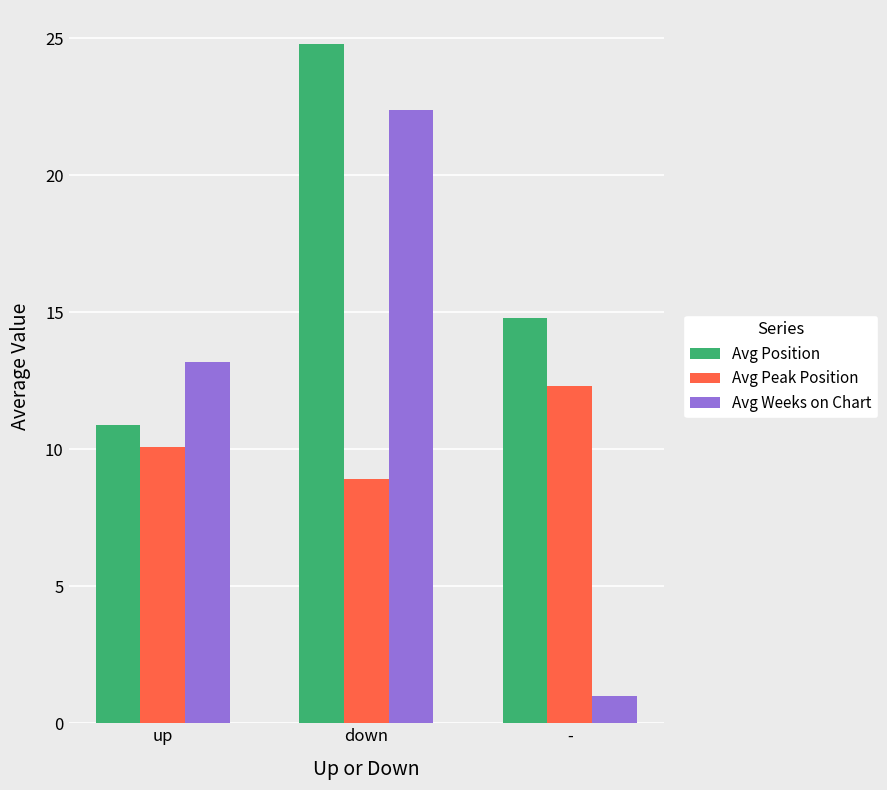

At which category is the sum across all series the highest?

down